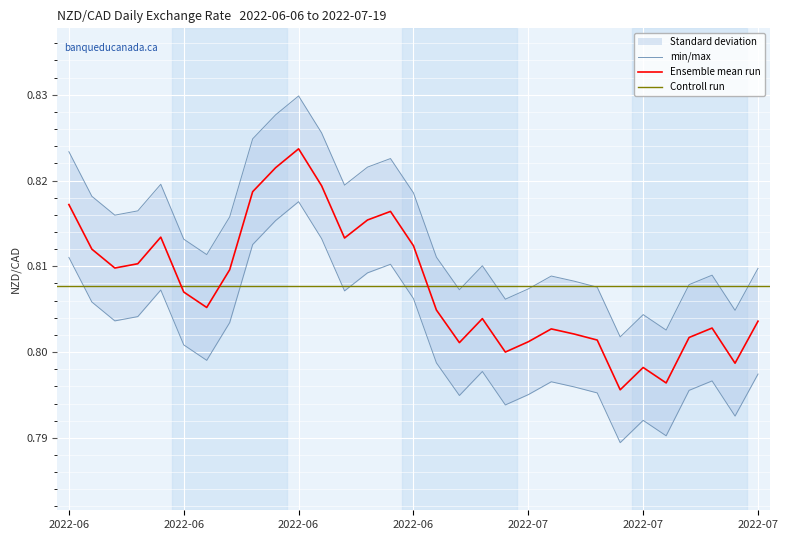

Does the chart display data point markers on the line(s)?

No